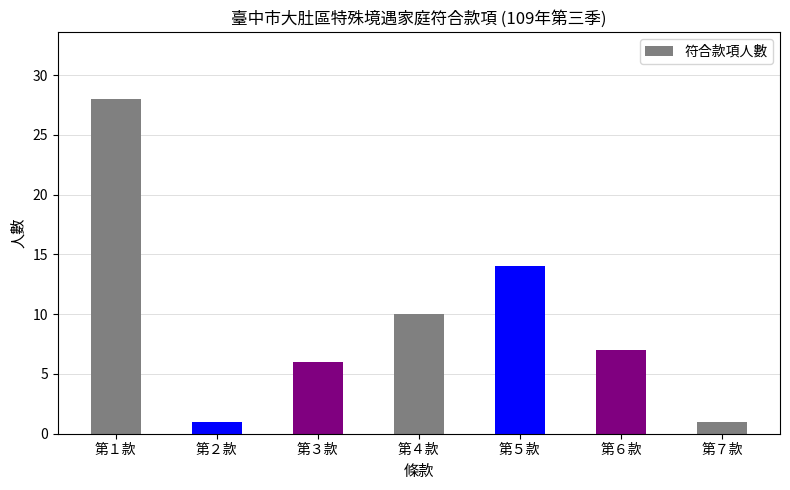

Which has a higher value, 第６款 or 第７款?

第６款